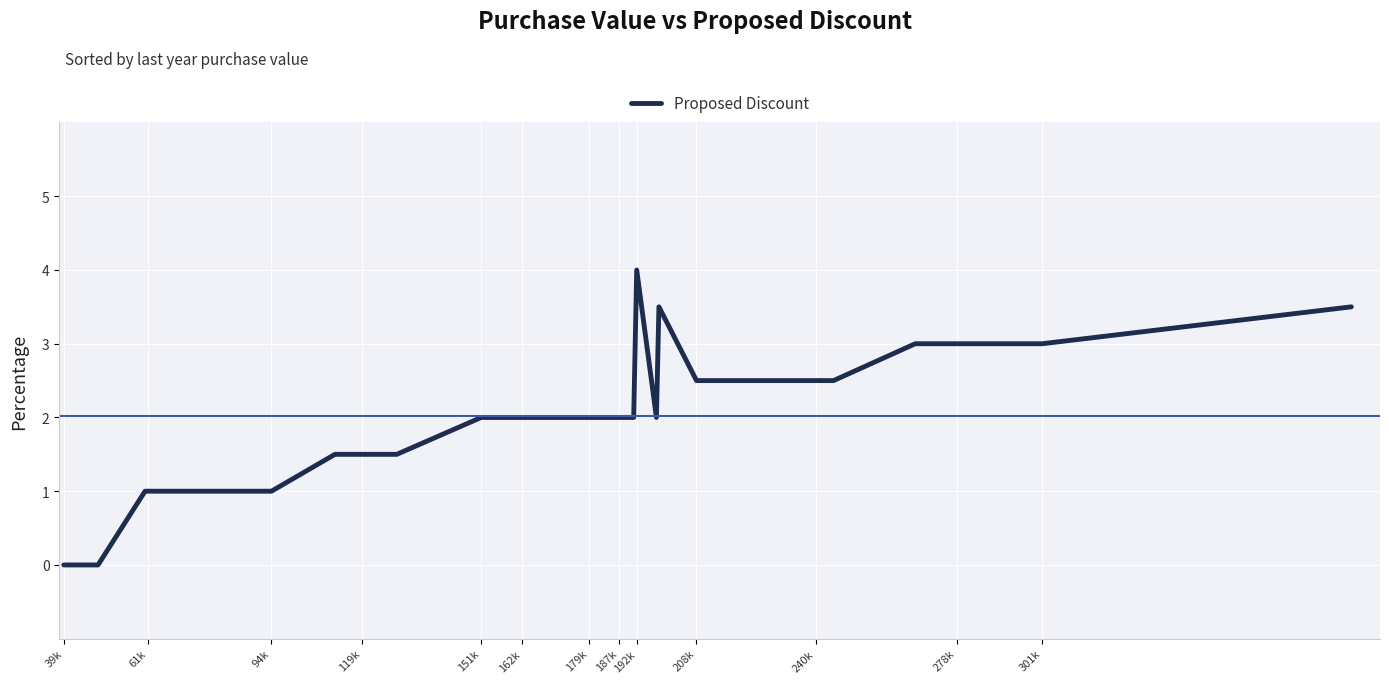

What is the difference between the maximum and minimum values?

4.0